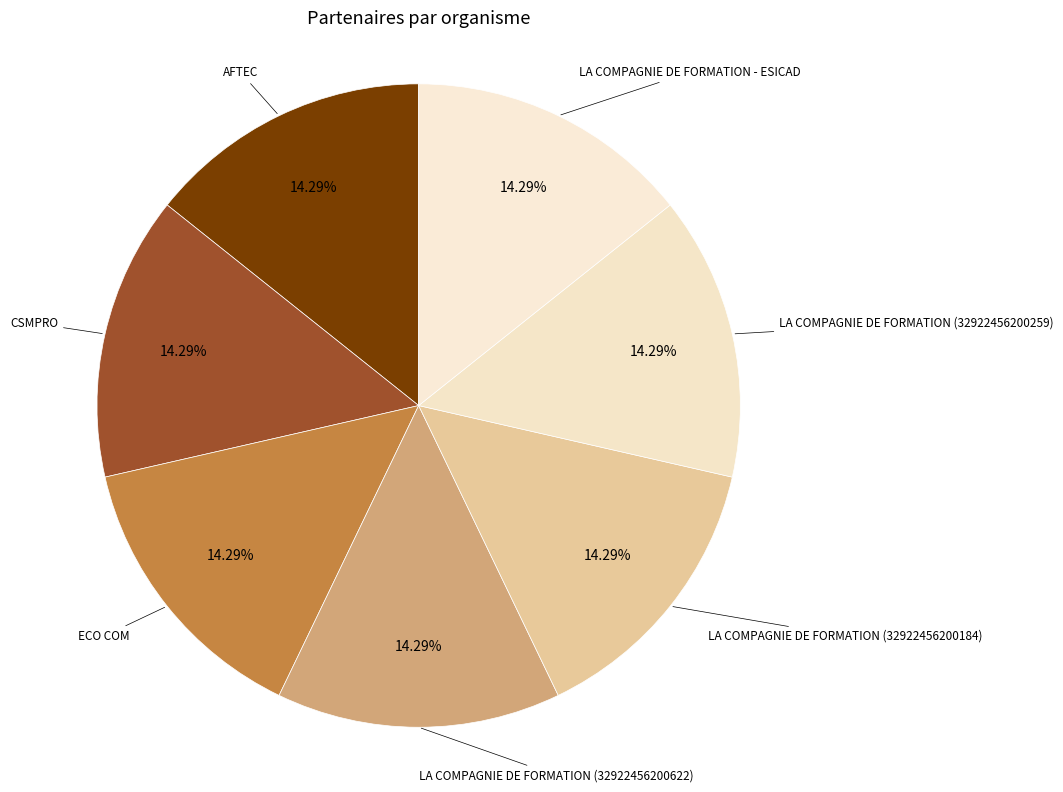

What is the ratio of the value at ECO COM to the value at LA COMPAGNIE DE FORMATION (32922456200259)?

1.0